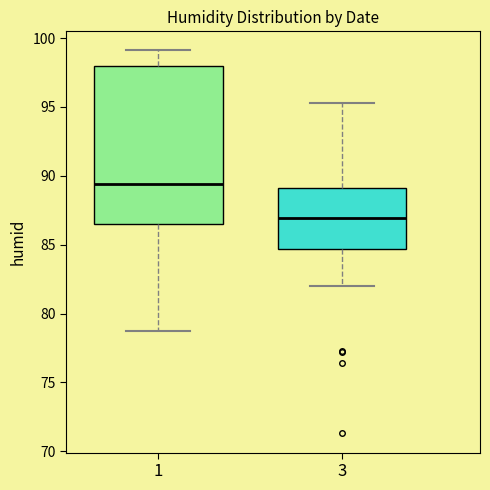

Which box is the tallest, from its lower edge to its upper edge?

1